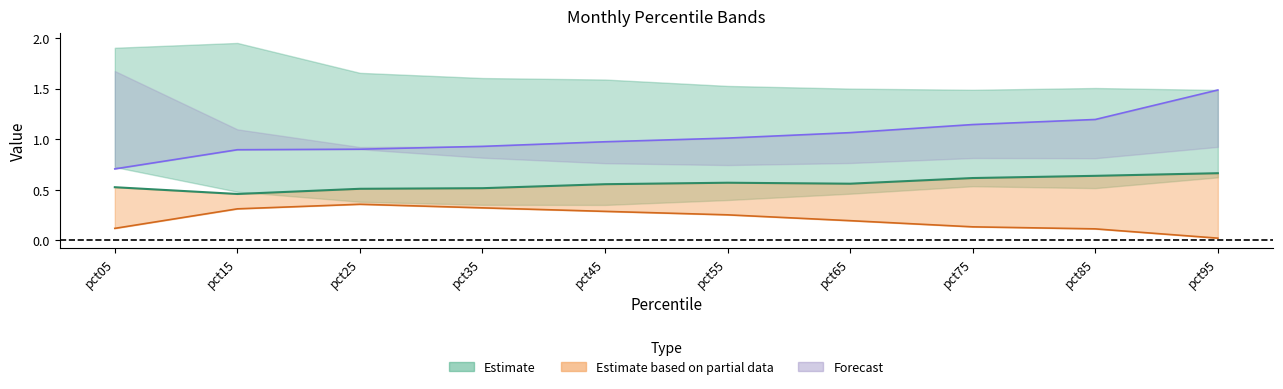

What is the difference between the highest and lowest values at pct85?

1.1